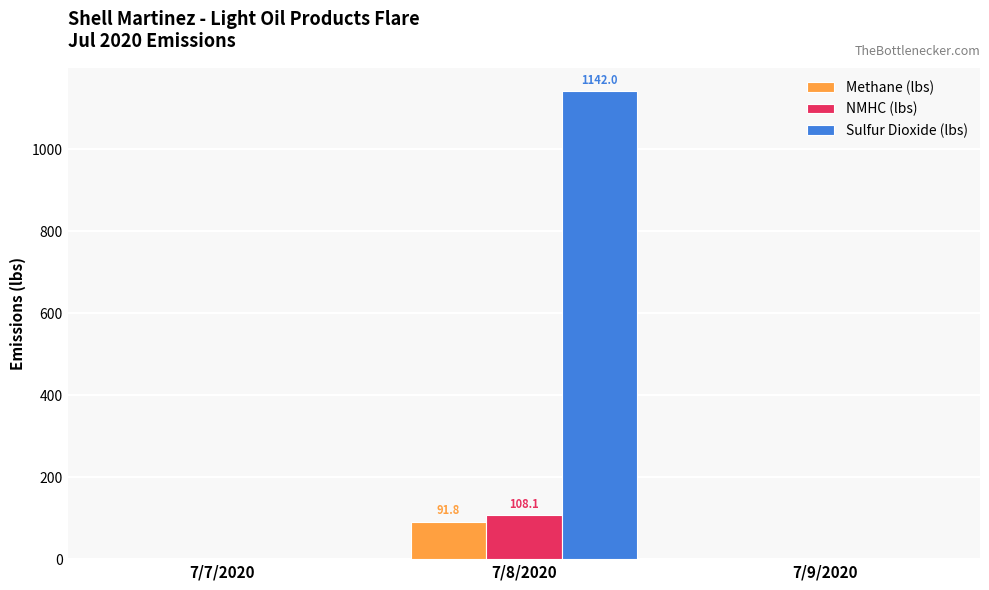

How many data points does each series have?

3